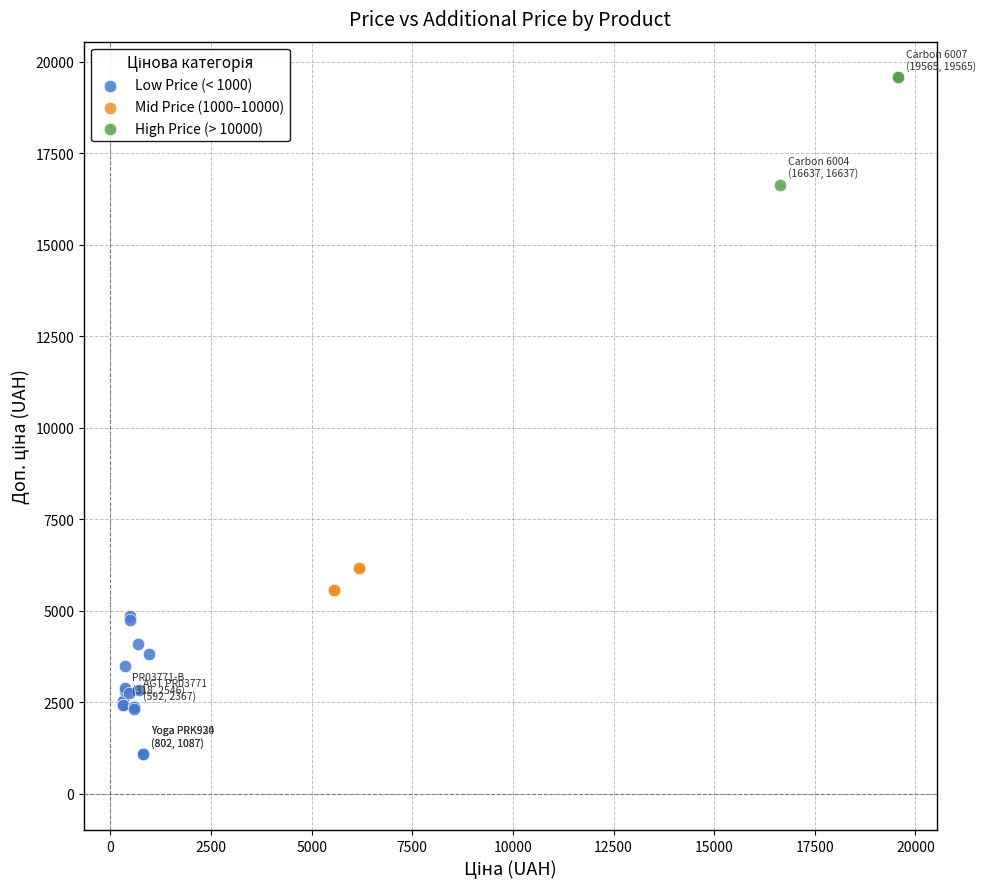

Which series has the largest Y range (max minus min)?

Low Price (< 1000)